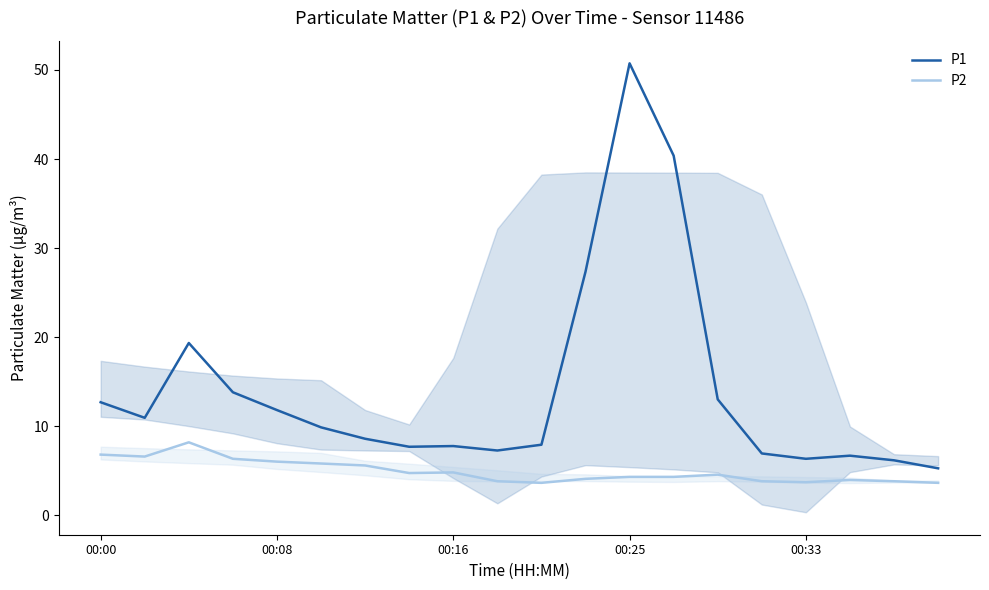

Which series has the largest total across all categories?

P1